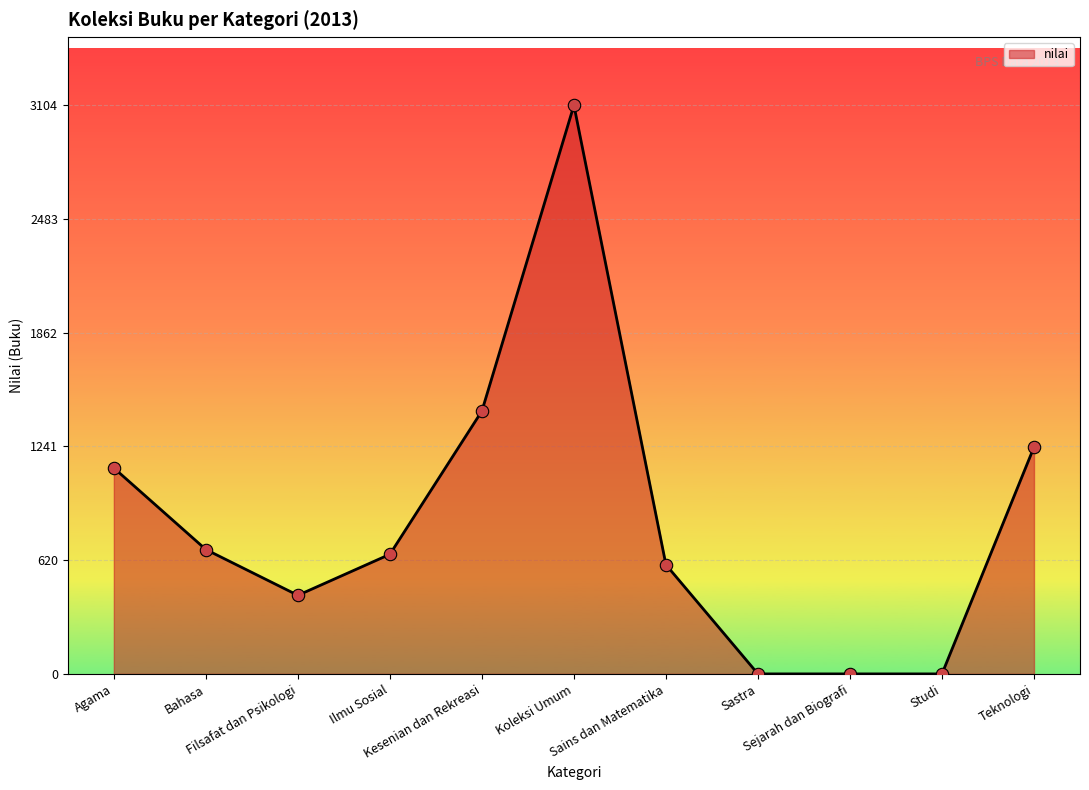

Which has a higher value, Studi or Ilmu Sosial?

Ilmu Sosial